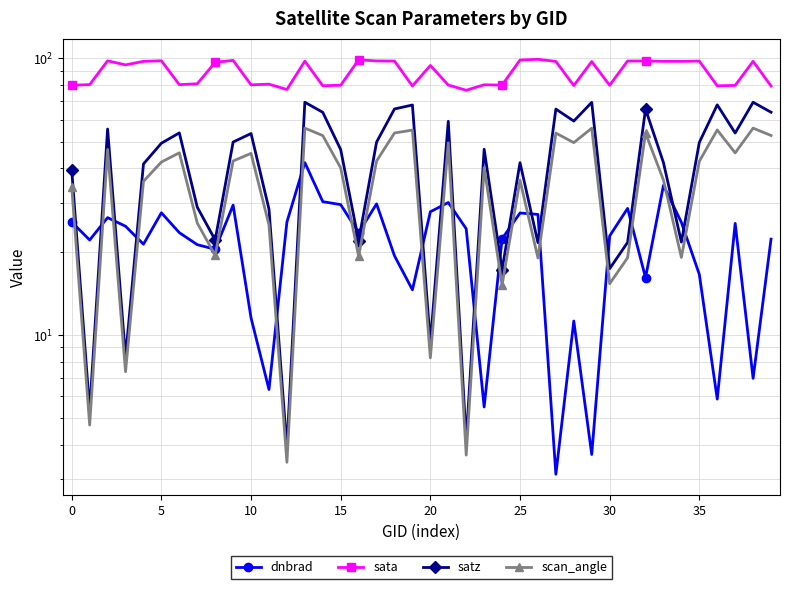

Which series has the widest spread of values?

satz